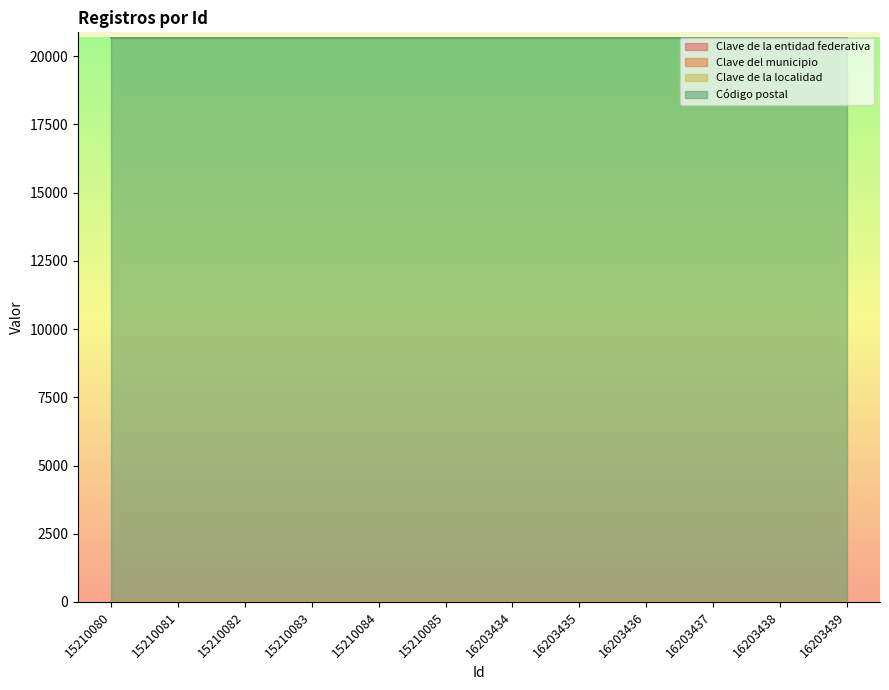

What is the total value across all series at 16203435?

20683